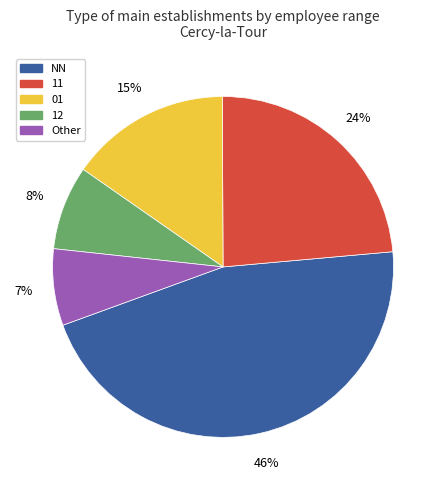

Rank the categories by value from highest to lowest.

NN, 11, 01, 12, Other